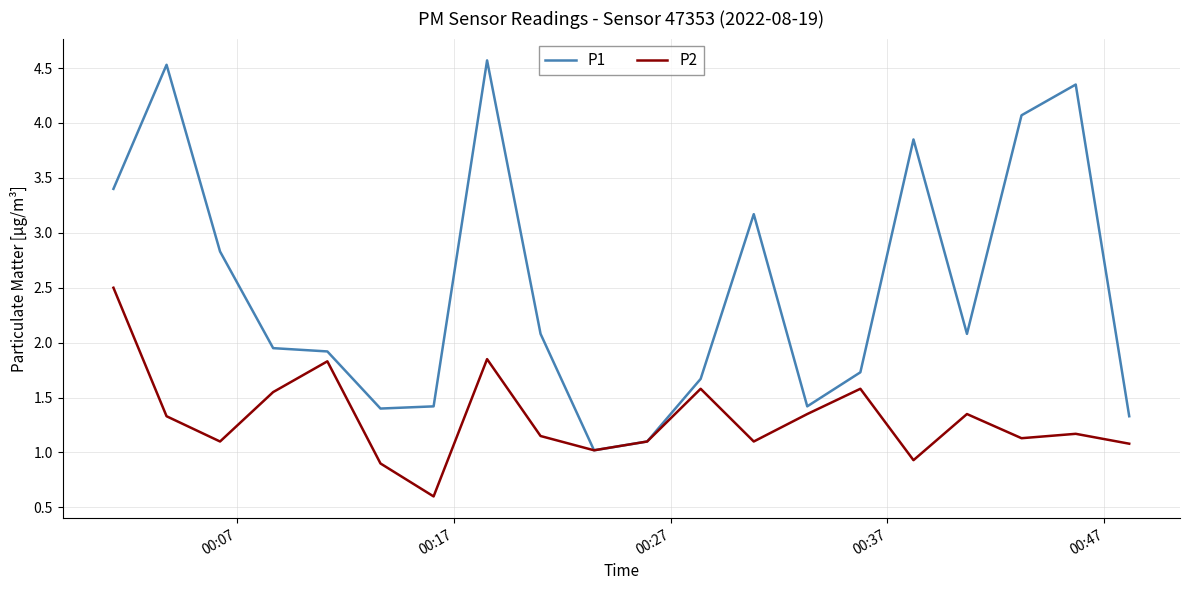

Rank the series by their maximum value, from lowest to highest.

P2, P1